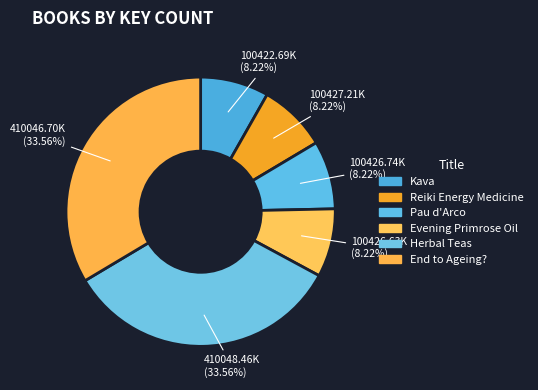

Which slice is the smallest?

Kava